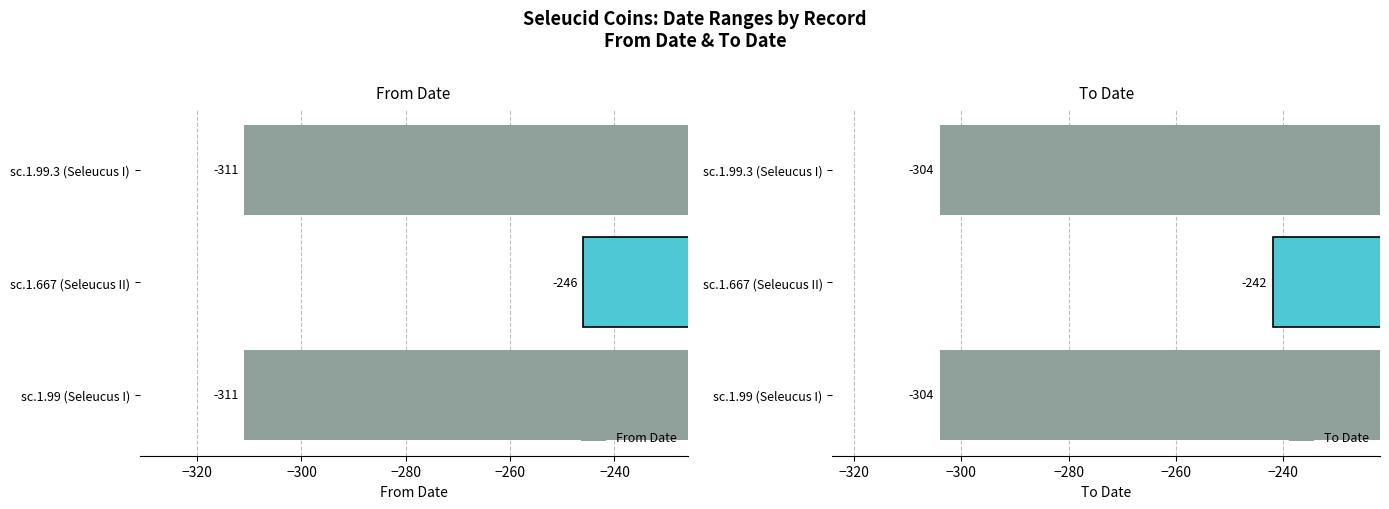

What is the sum of the From Date values at sc.1.667 (Seleucus II) and sc.1.99.3 (Seleucus I)?

-557